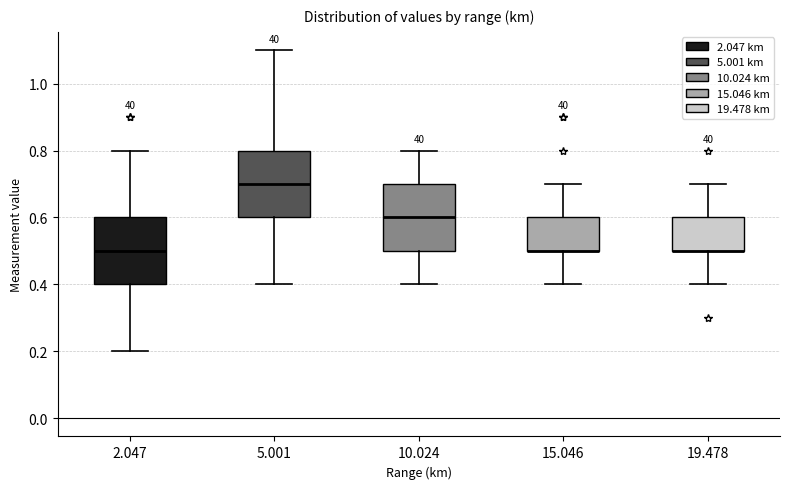

Where does the median line of the box at x = 10.024 sit on the y-axis? The values are not printed on the chart, so give them approximately, as read against the axis.

0.6